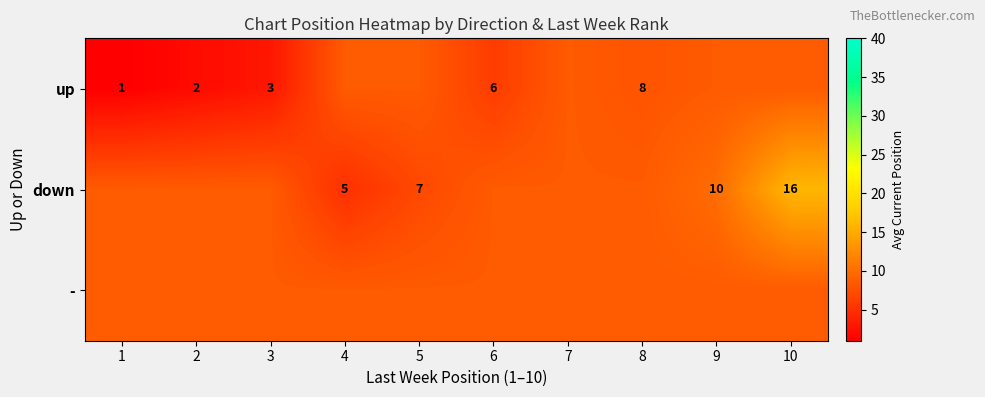

Is it true that up equals 8.0 at 8?

True